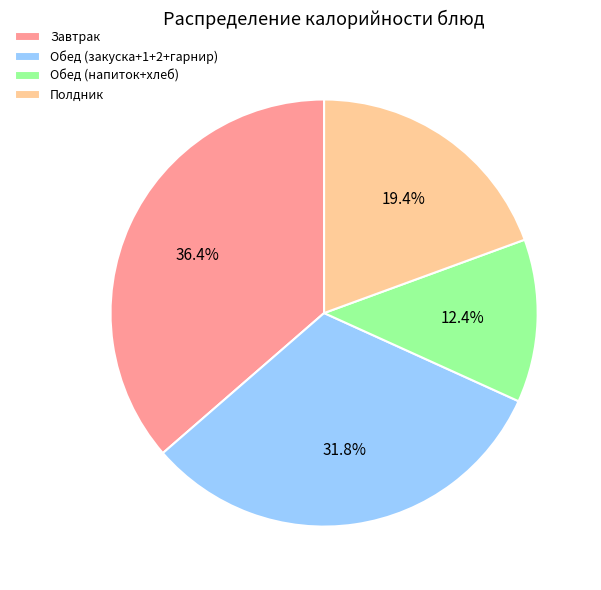

What is the ratio of the value at Обед (закуска+1+2+гарнир) to the value at Полдник?

1.6